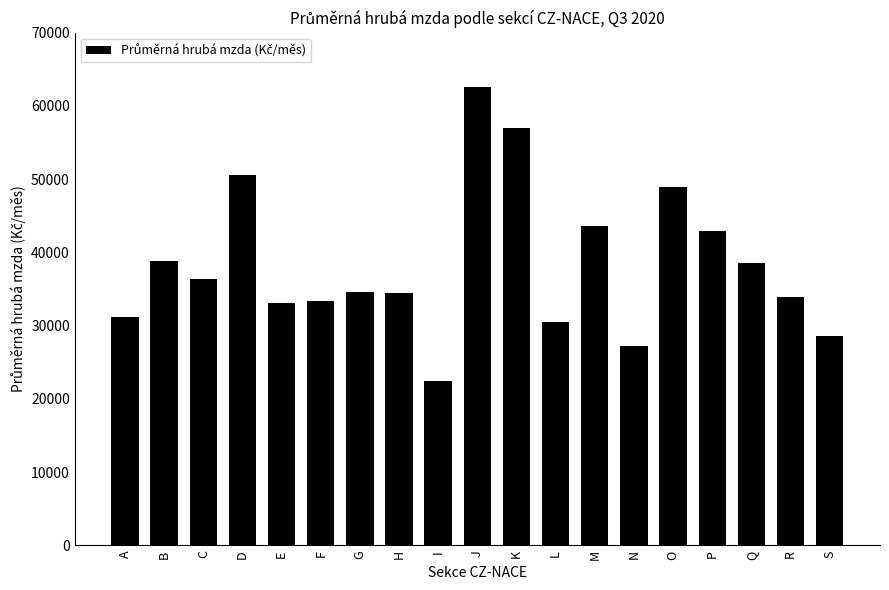

Is it true that the value at R is 49127.7?

False